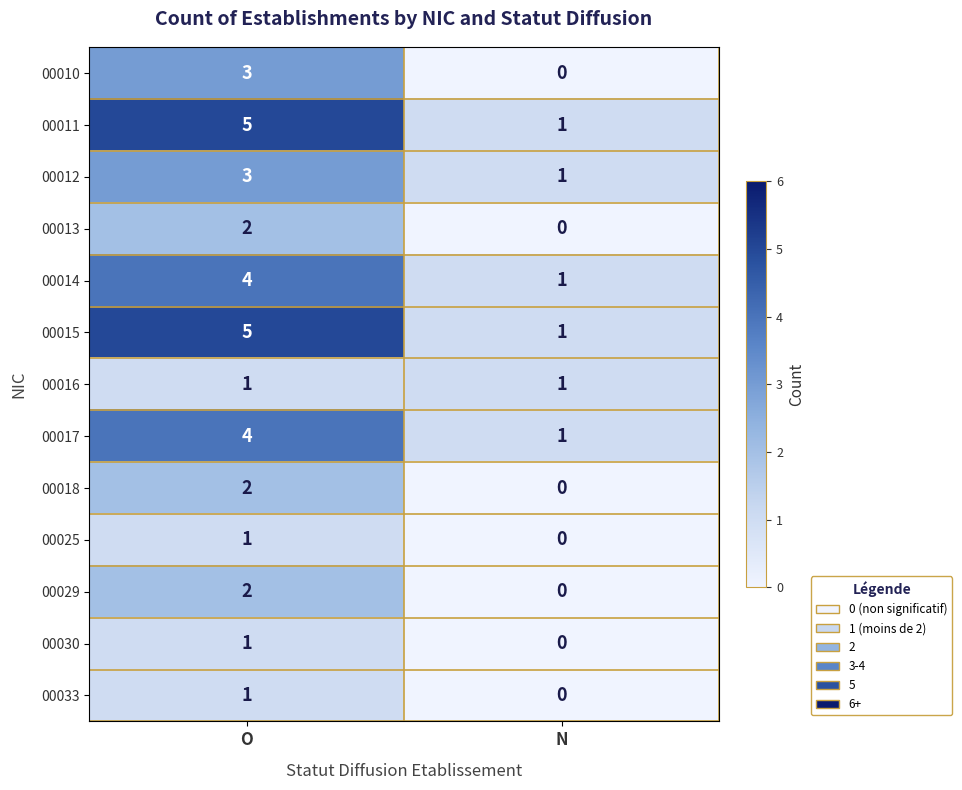

Reading right to left, extract all data points from this chart.

00010: N=0	O=3
00011: N=1	O=5
00012: N=1	O=3
00013: N=0	O=2
00014: N=1	O=4
00015: N=1	O=5
00016: N=1	O=1
00017: N=1	O=4
00018: N=0	O=2
00025: N=0	O=1
00029: N=0	O=2
00030: N=0	O=1
00033: N=0	O=1